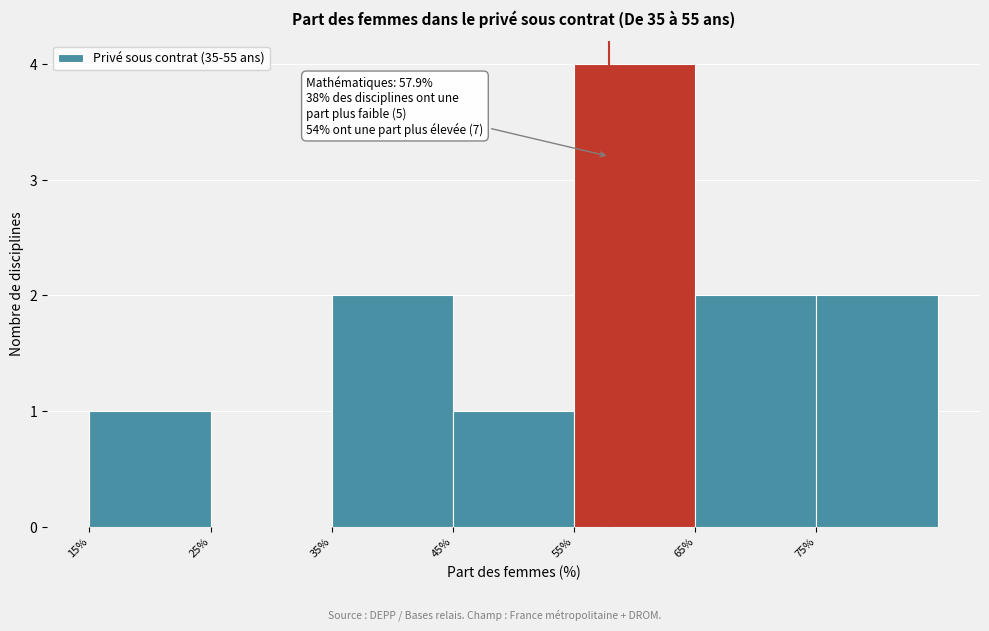

Which range on the x-axis has the tallest bar?

55 to 65